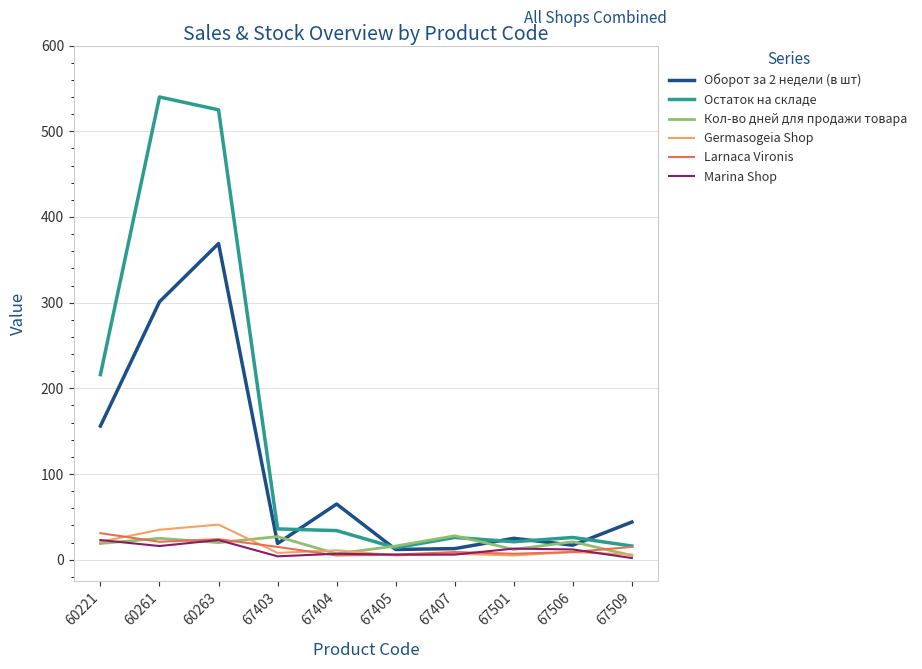

What is the smallest value displayed?

2